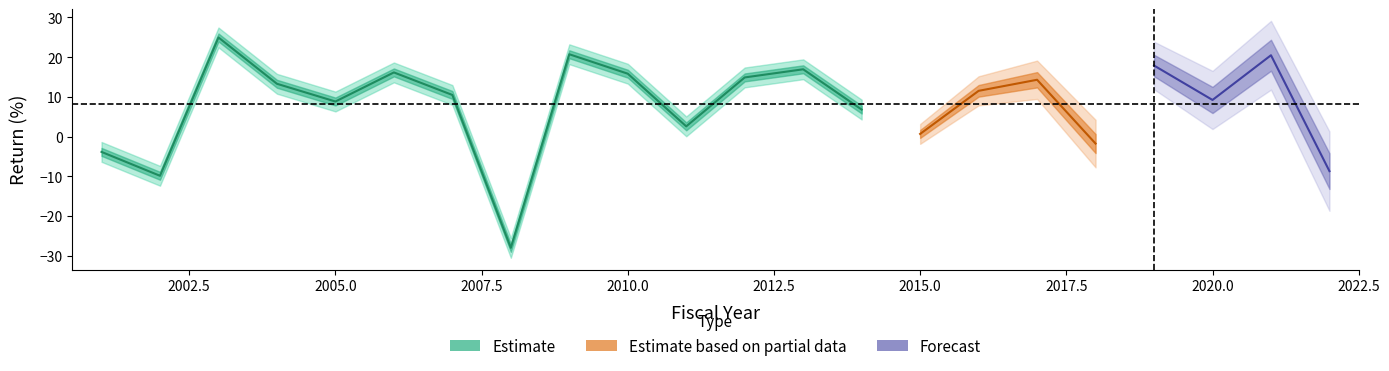

How many data points does each series have?

22